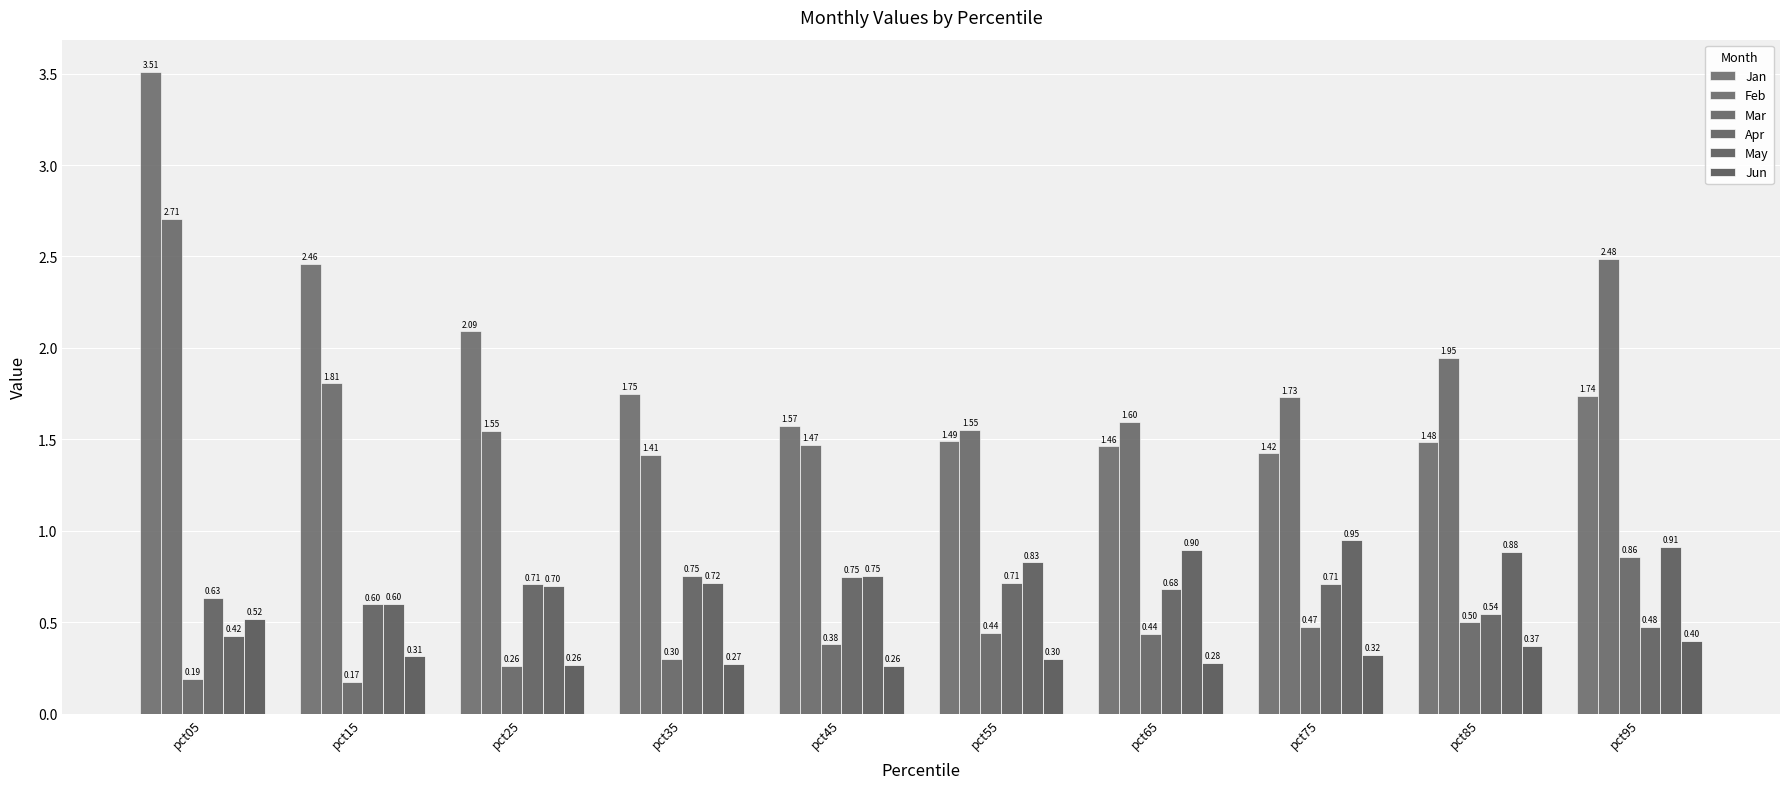

Reading left to right, transcribe all the data shown in this chart.

Jan: pct05=3.5	pct15=2.5	pct25=2.1	pct35=1.8	pct45=1.6	pct55=1.5	pct65=1.5	pct75=1.4	pct85=1.5	pct95=1.7
Feb: pct05=2.7	pct15=1.8	pct25=1.5	pct35=1.4	pct45=1.5	pct55=1.5	pct65=1.6	pct75=1.7	pct85=1.9	pct95=2.5
Mar: pct05=0.2	pct15=0.2	pct25=0.3	pct35=0.3	pct45=0.4	pct55=0.4	pct65=0.4	pct75=0.5	pct85=0.5	pct95=0.9
Apr: pct05=0.6	pct15=0.6	pct25=0.7	pct35=0.8	pct45=0.7	pct55=0.7	pct65=0.7	pct75=0.7	pct85=0.5	pct95=0.5
May: pct05=0.4	pct15=0.6	pct25=0.7	pct35=0.7	pct45=0.8	pct55=0.8	pct65=0.9	pct75=0.9	pct85=0.9	pct95=0.9
Jun: pct05=0.5	pct15=0.3	pct25=0.3	pct35=0.3	pct45=0.3	pct55=0.3	pct65=0.3	pct75=0.3	pct85=0.4	pct95=0.4